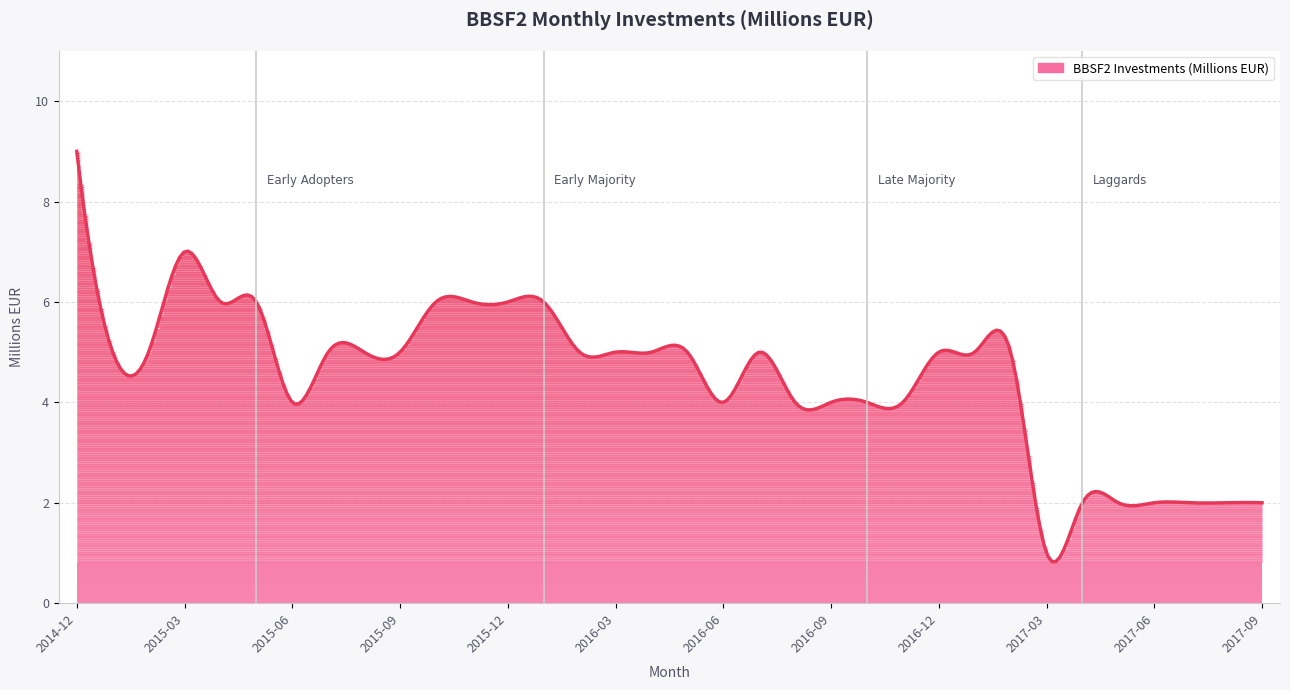

Does the chart display data point markers on the line(s)?

No